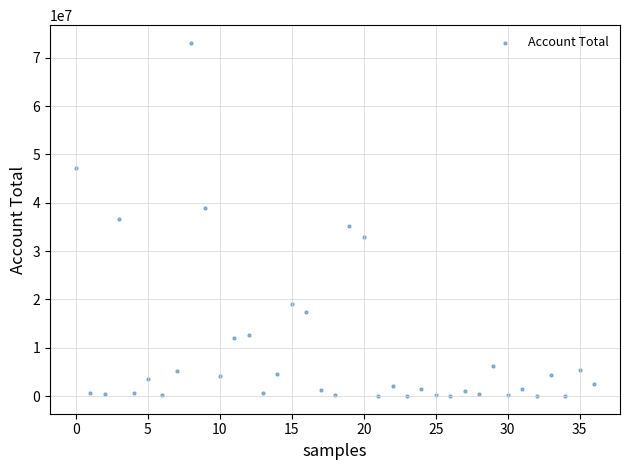

What is the range of Y values (max minus min)?

73102067